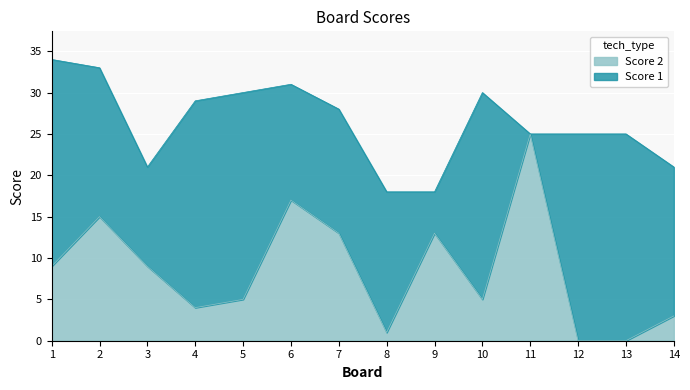

True or false: the data has more than 2 interior local peaks.

True